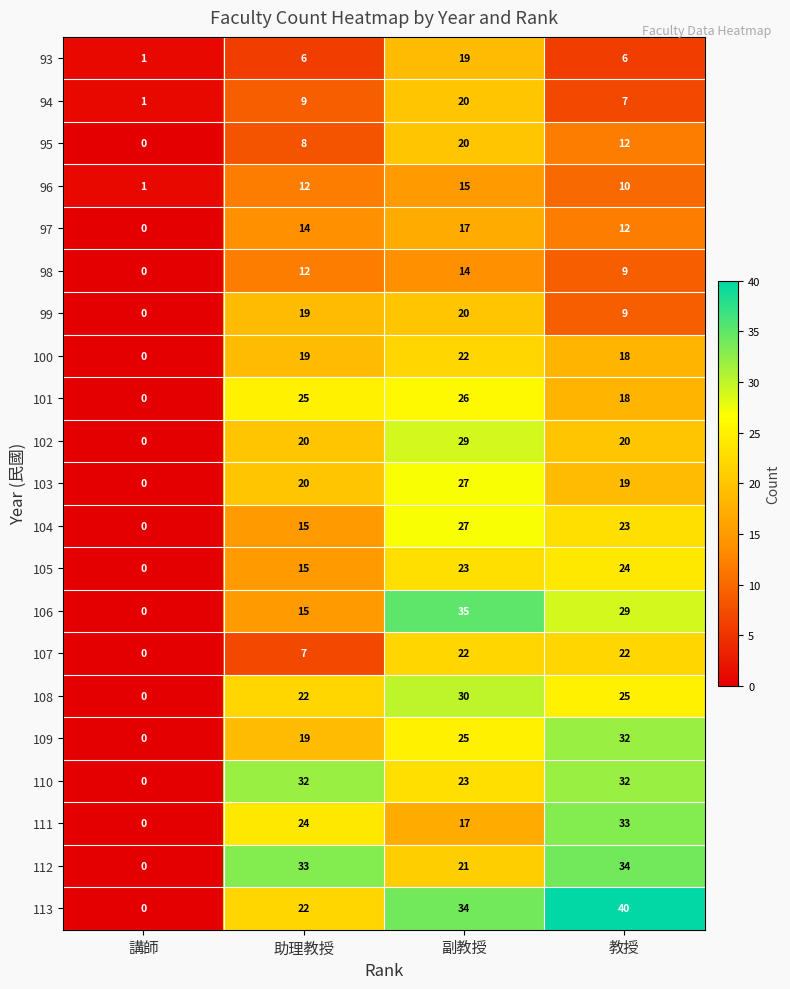

Which series has the widest spread of values?

113